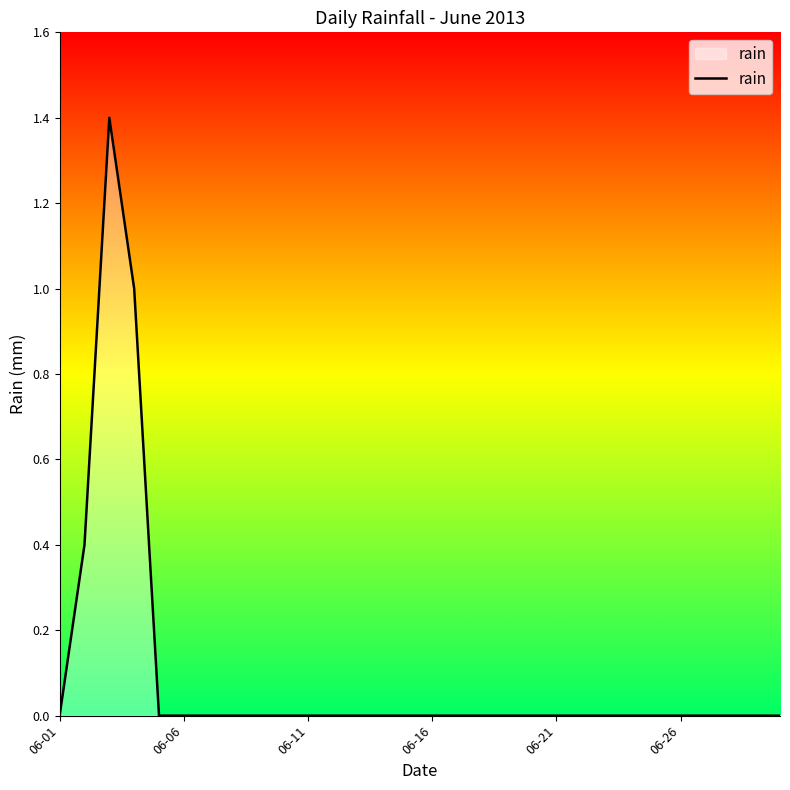

What is the maximum value shown in the chart?

1.4